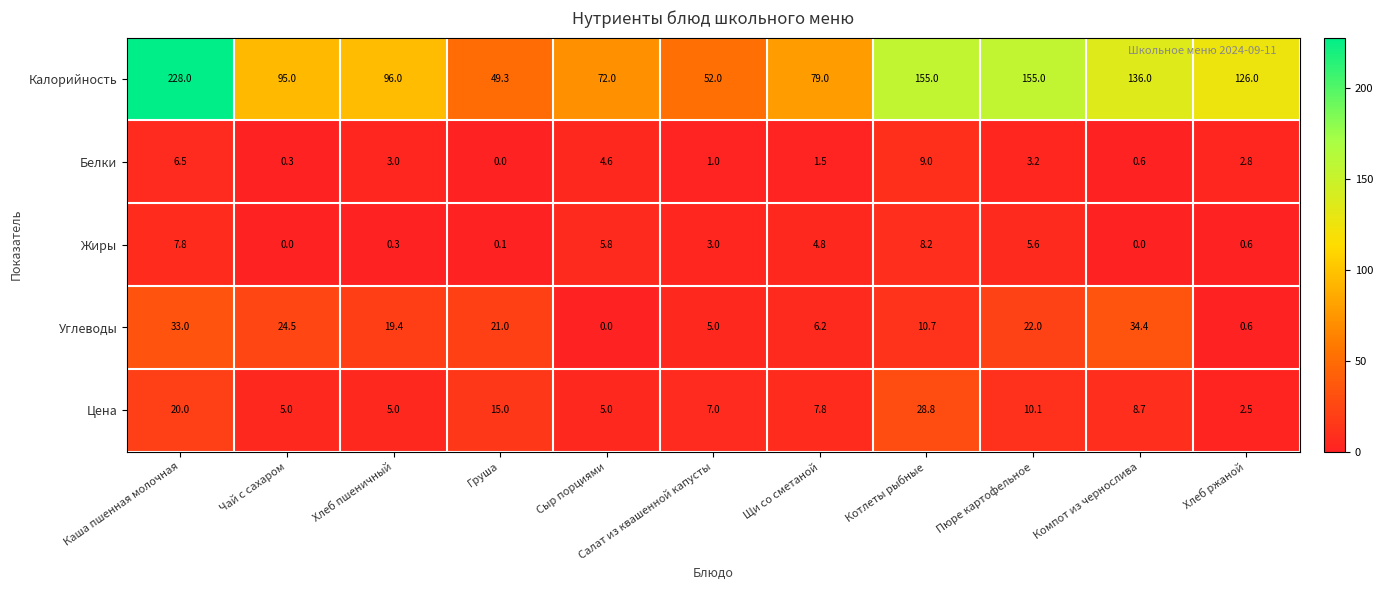

What is the difference between the second highest and second lowest values in the Белки series?

6.2